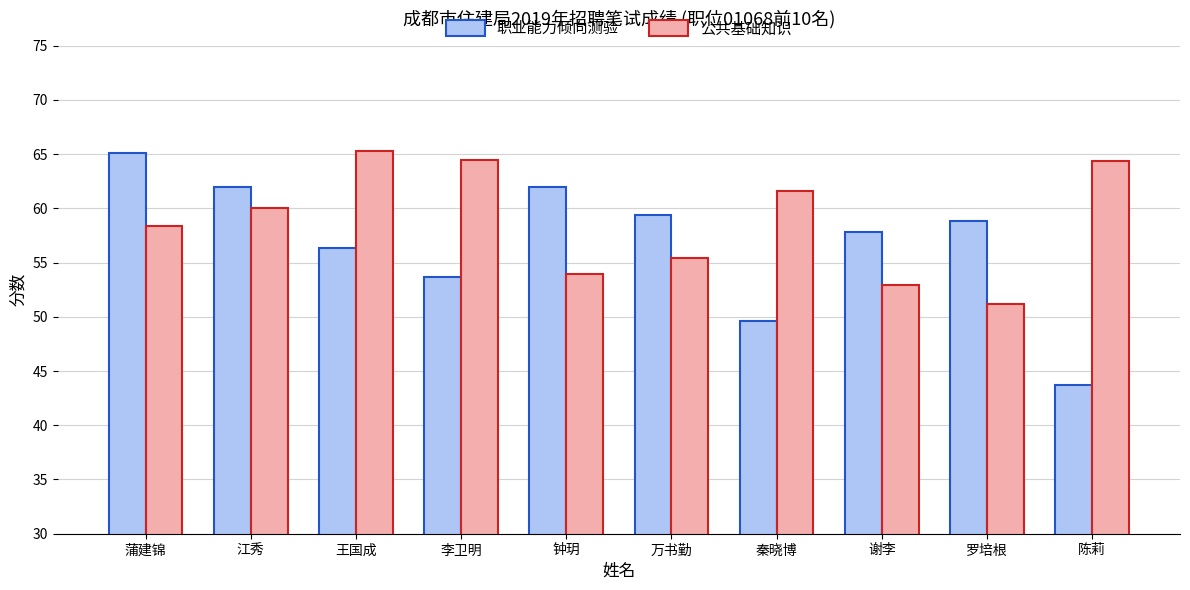

What is the value of the 公共基础知识 bar at the 3rd from the left?

65.3